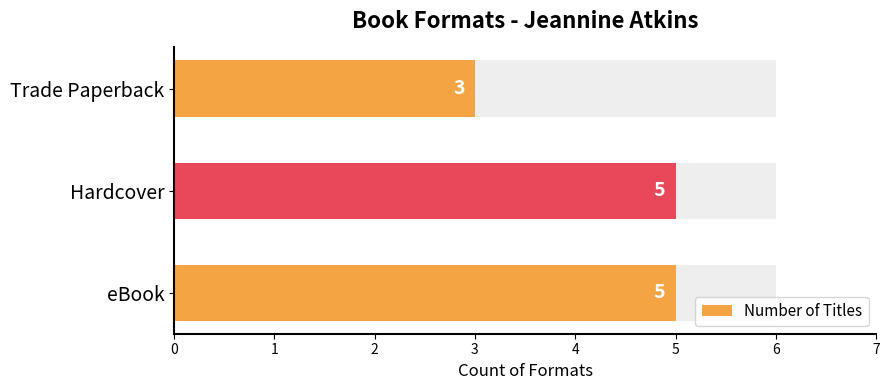

The Number of Titles series shows 1 at Trade Paperback. True or false?

False